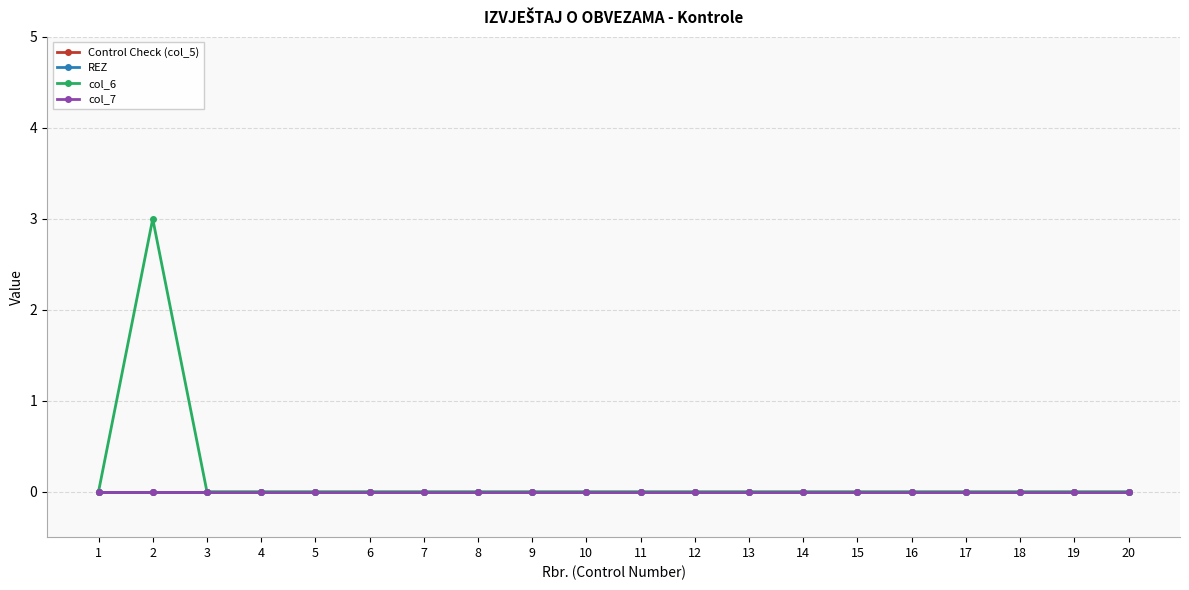

How many lines are shown in the chart?

4